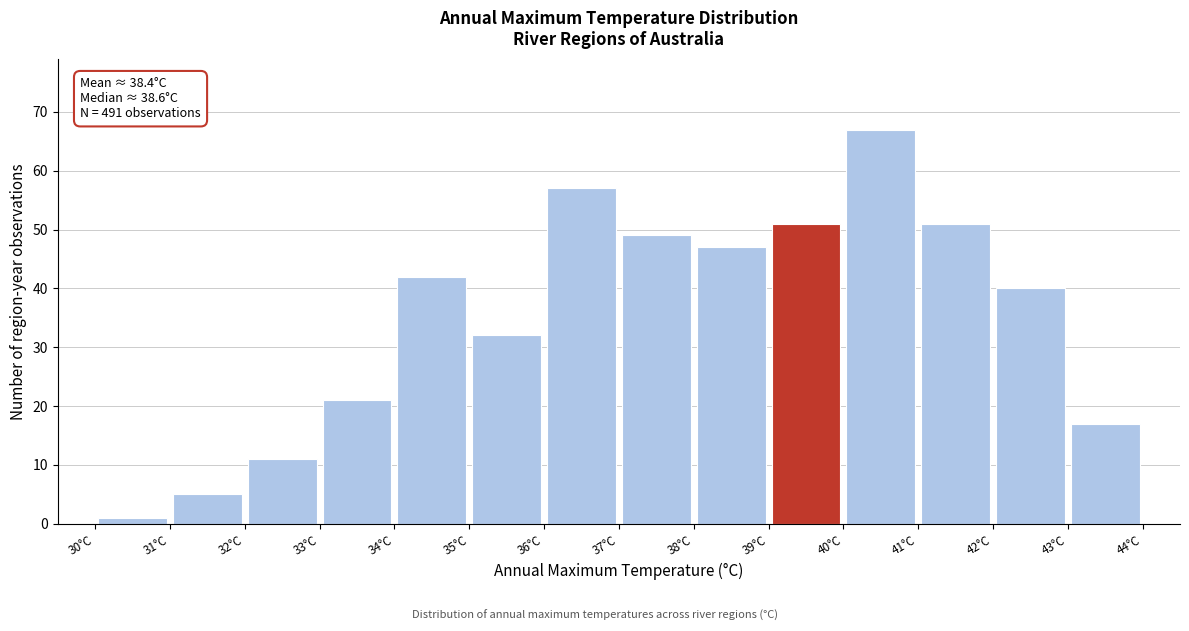

Over which range of the x-axis is the bar tallest?

40 to 41